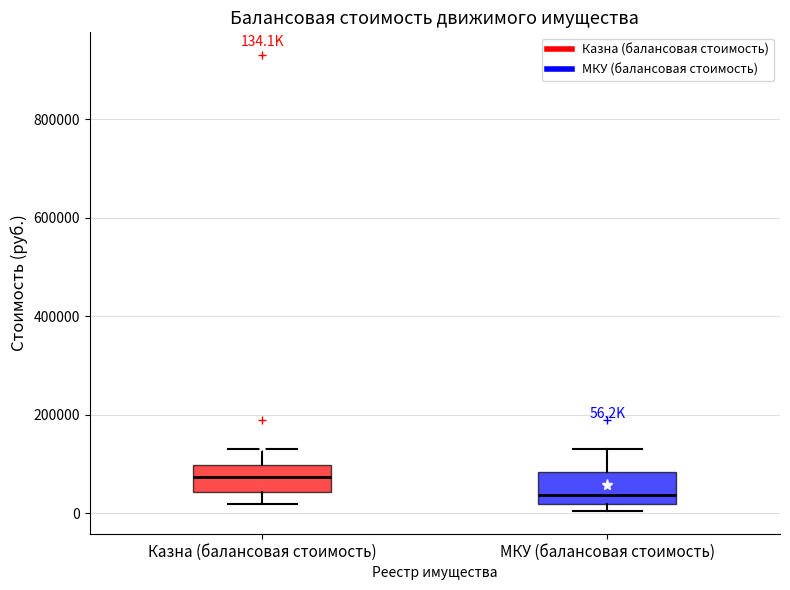

Which box has the highest median line?

Казна (балансовая стоимость)